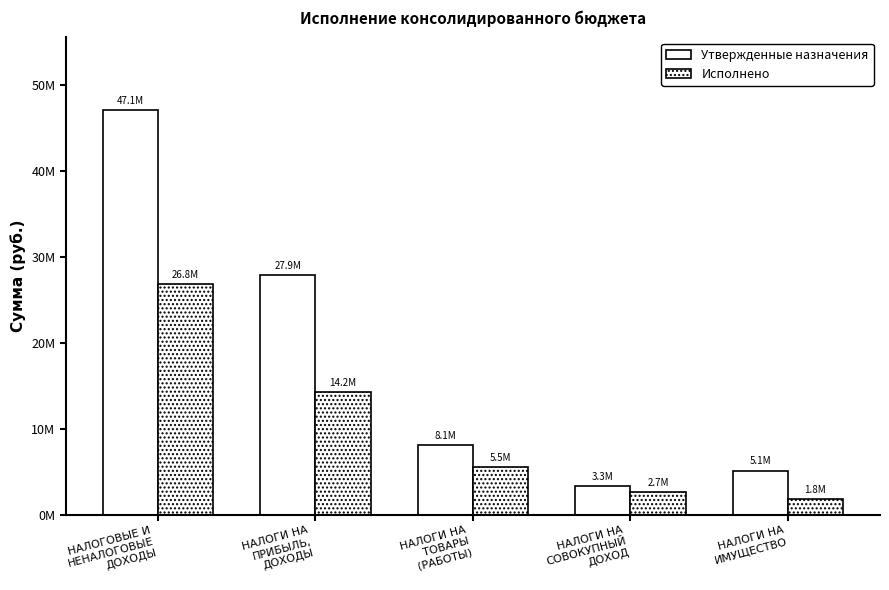

Are the bars grouped side by side (vs. stacked)?

Yes